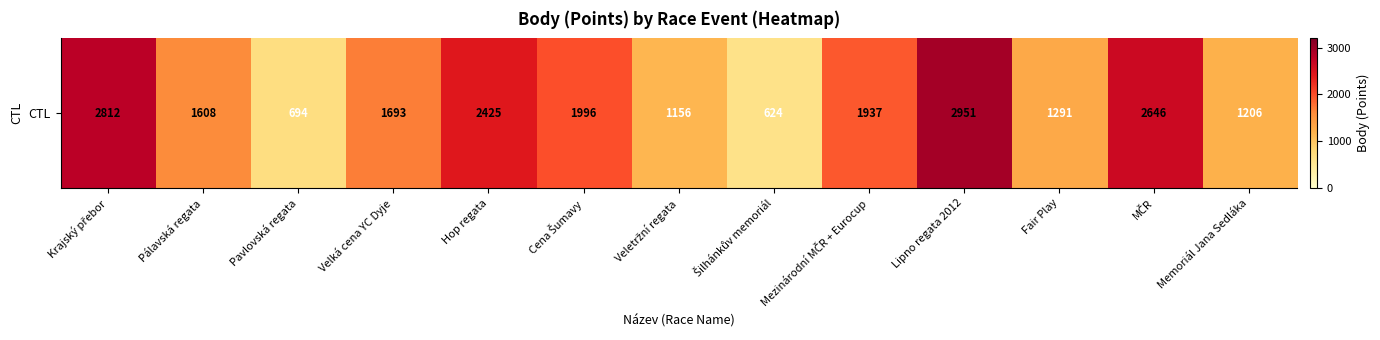

Where is the data nearest to the value 1787?

Velká cena YC Dyje